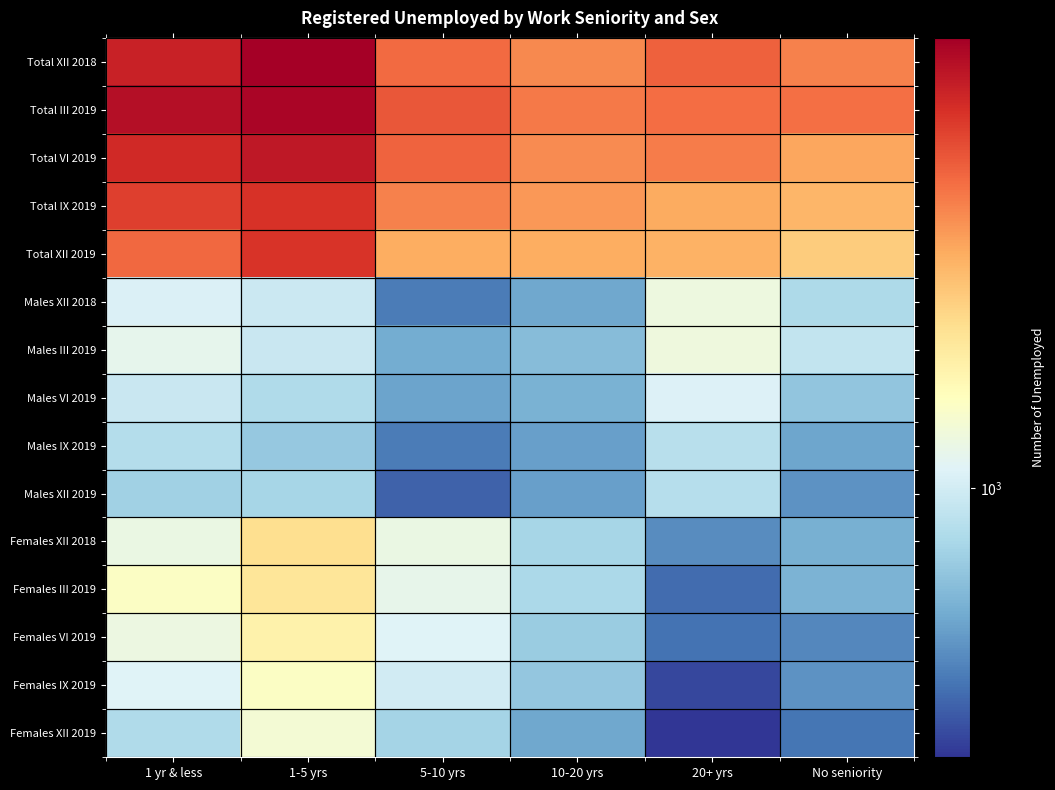

How many distinct data groups are displayed?

15